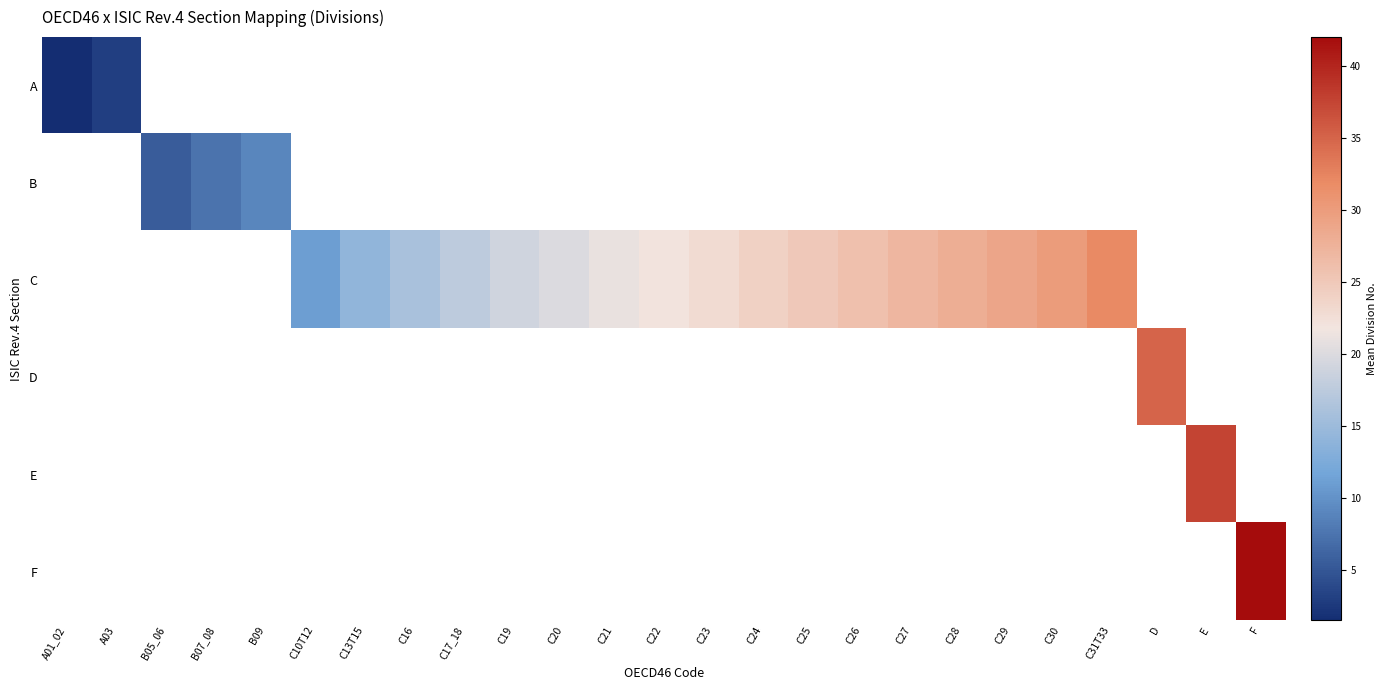

List the series in order of their peak value, lowest first.

A, B, C, D, E, F